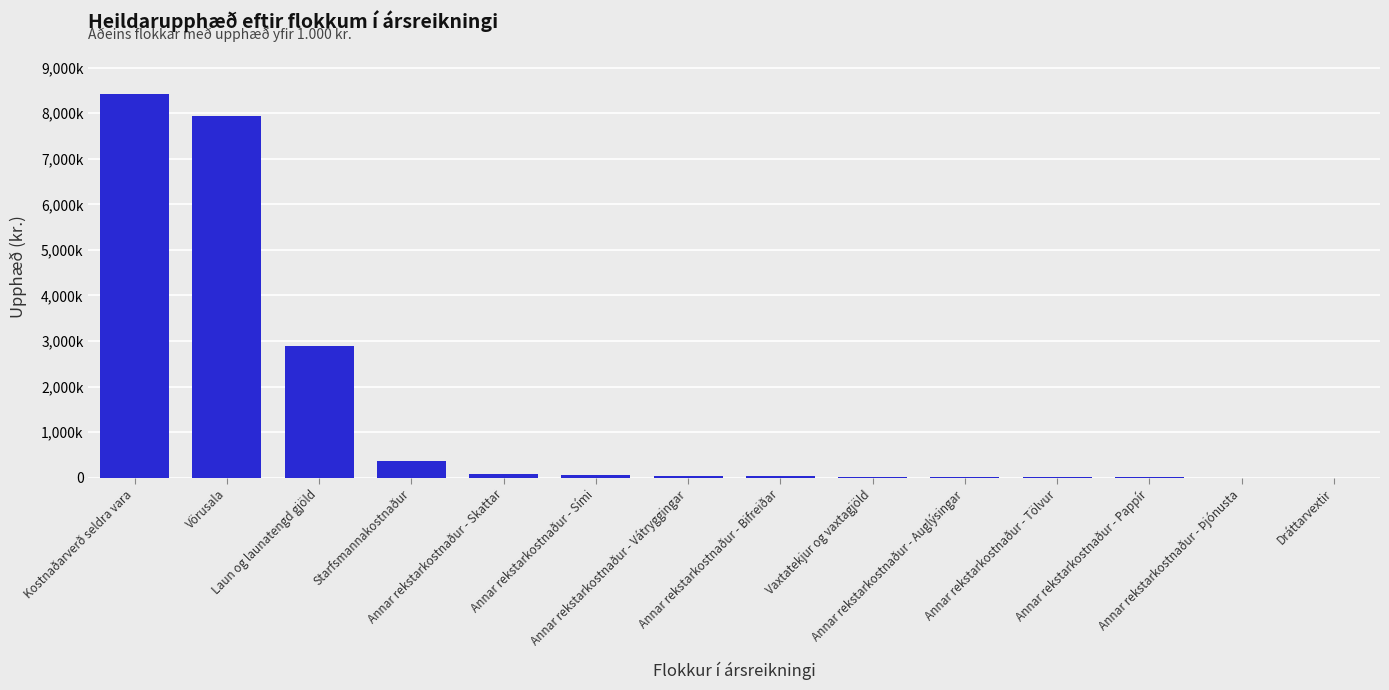

What is the difference between the values at Annar rekstarkostnaður - Skattar and Laun og launatengd gjöld?

2819171